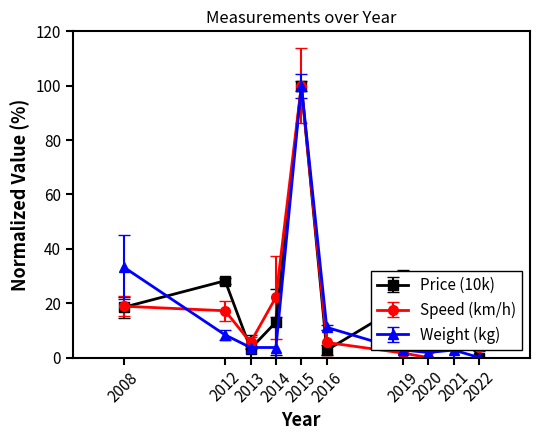

True or false: Speed (km/h) has more than 1 interior local peaks.

True